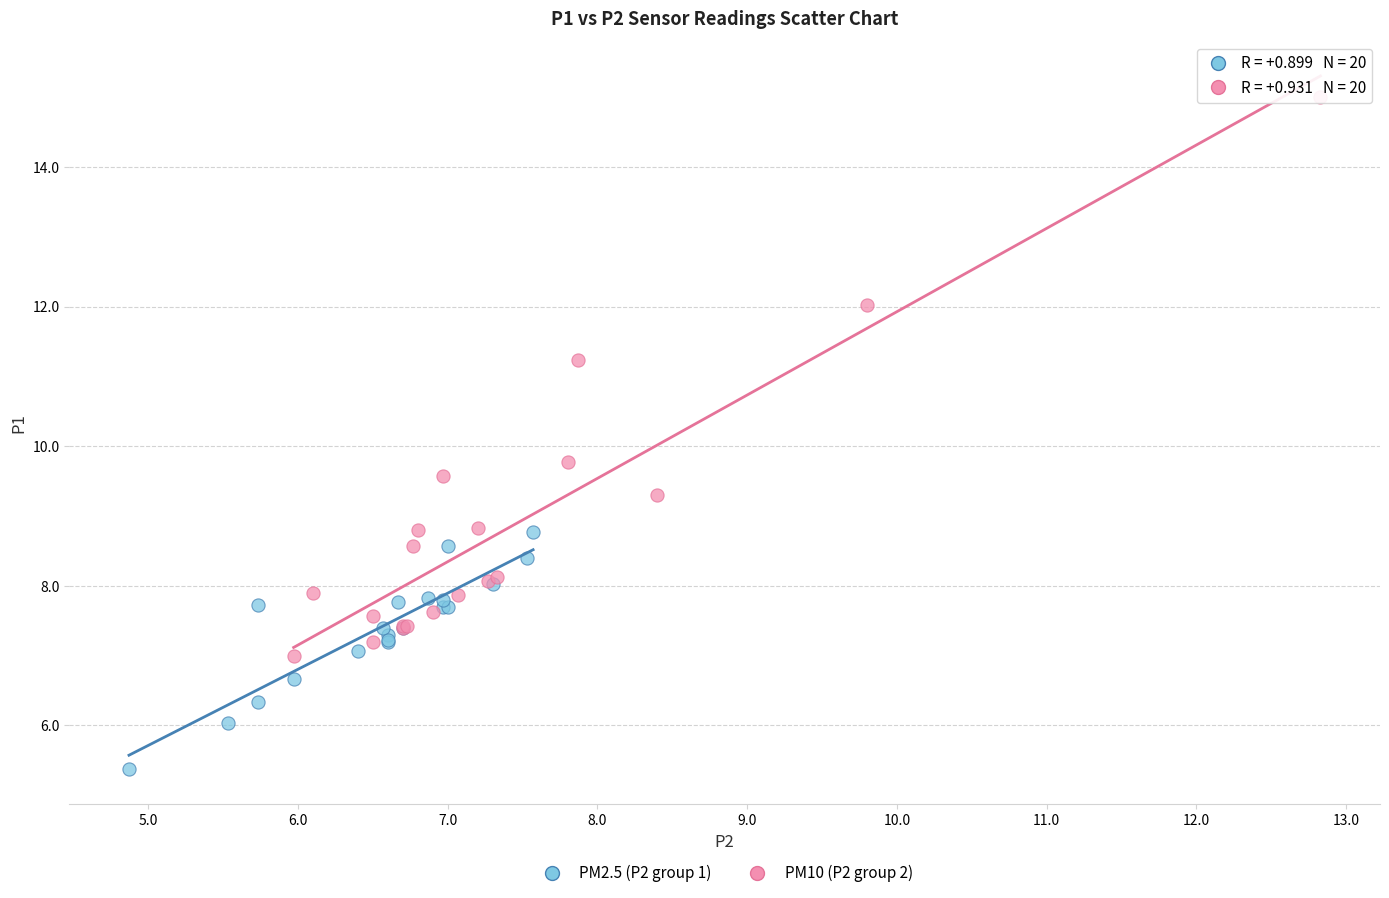

Which series has the widest spread of Y values?

PM10 (P2 group 2)